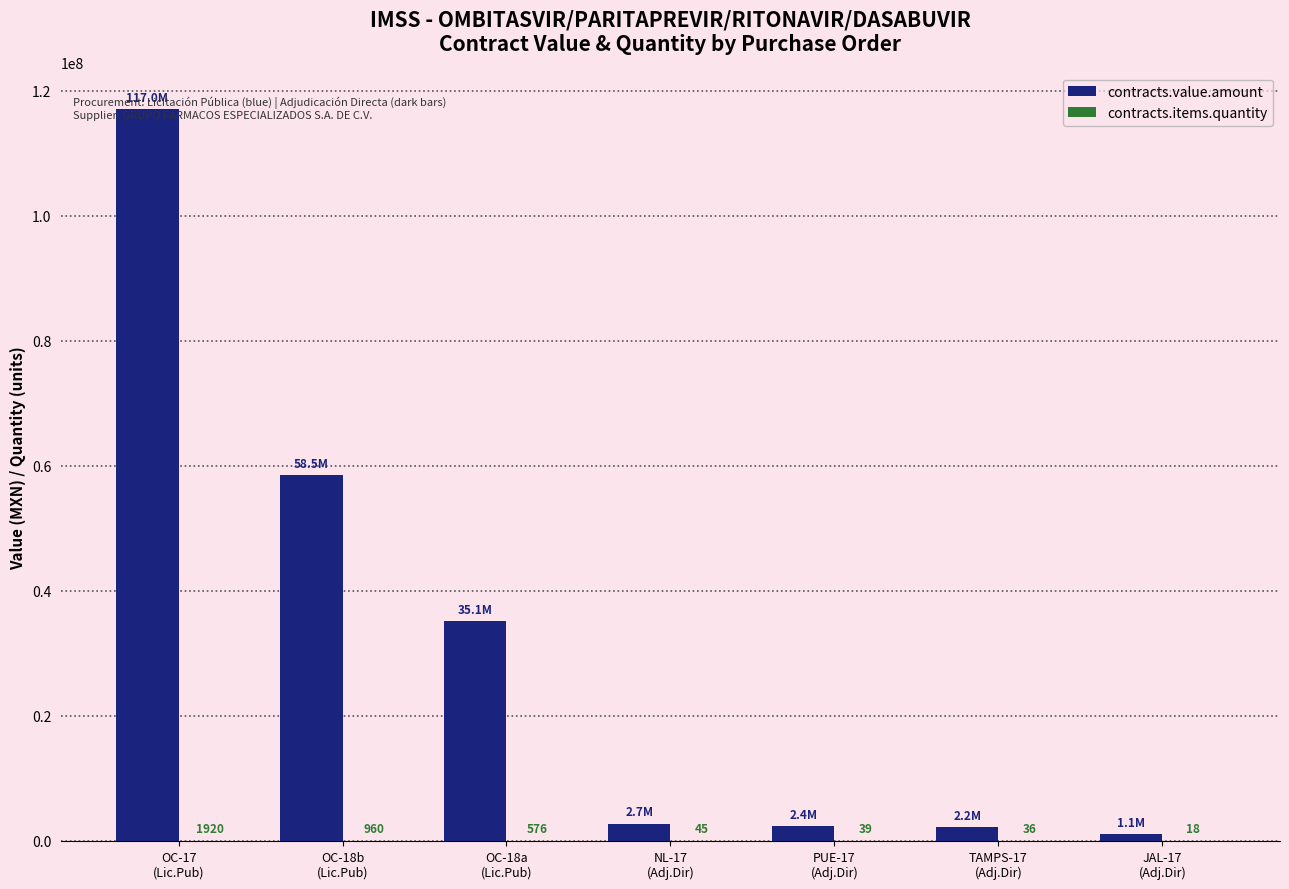

What is the greatest value displayed?

117018873.6